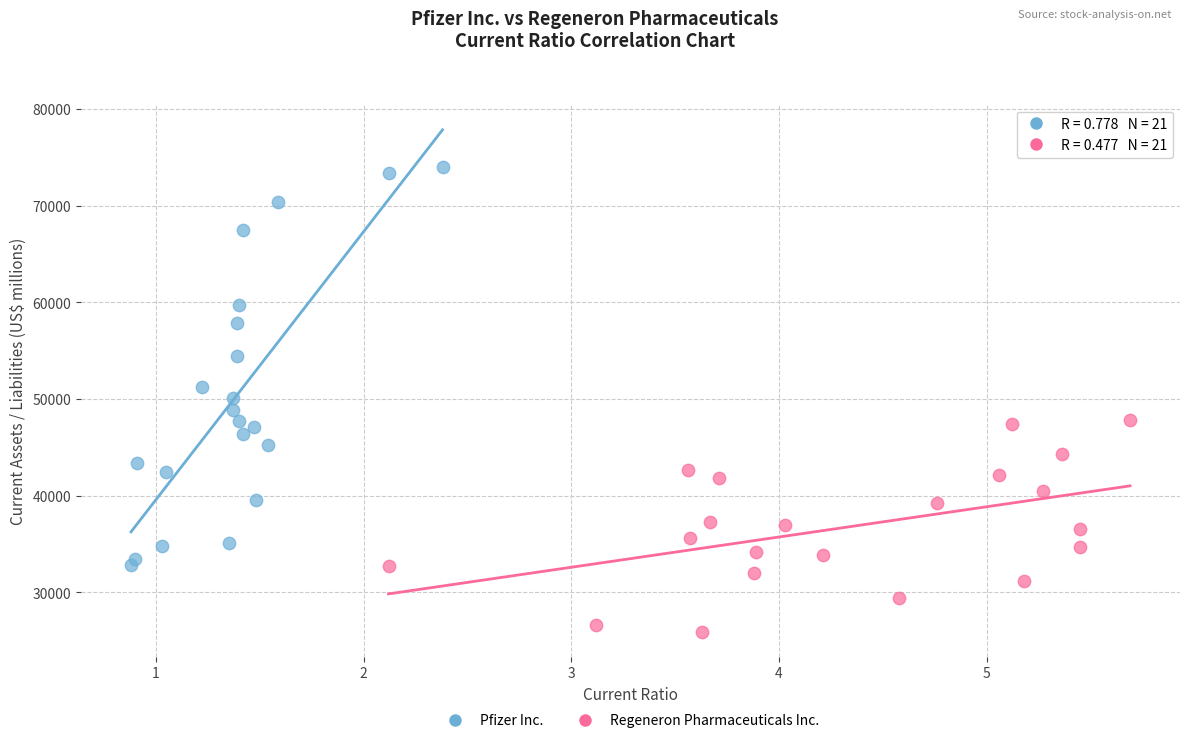

Which series has the widest spread of Y values?

Pfizer Inc.